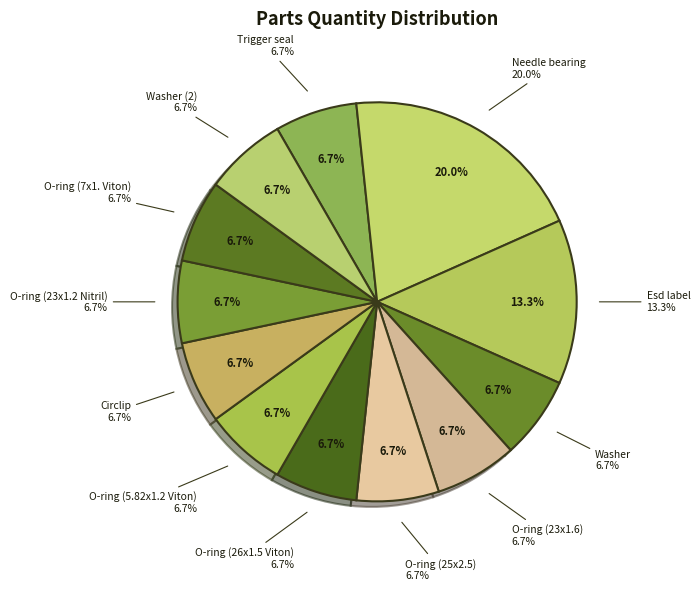

To the nearest percent, what portion does Washer (2) represent?

7%